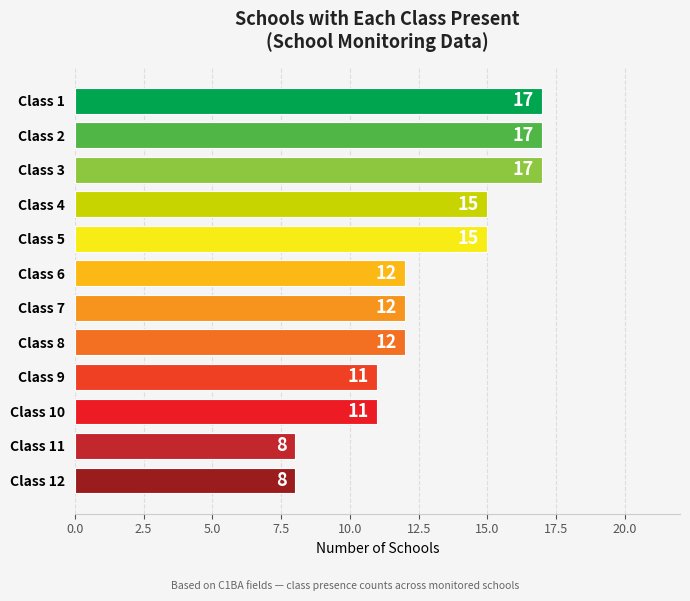

True or false: the data shows 15 at Class 5.

True